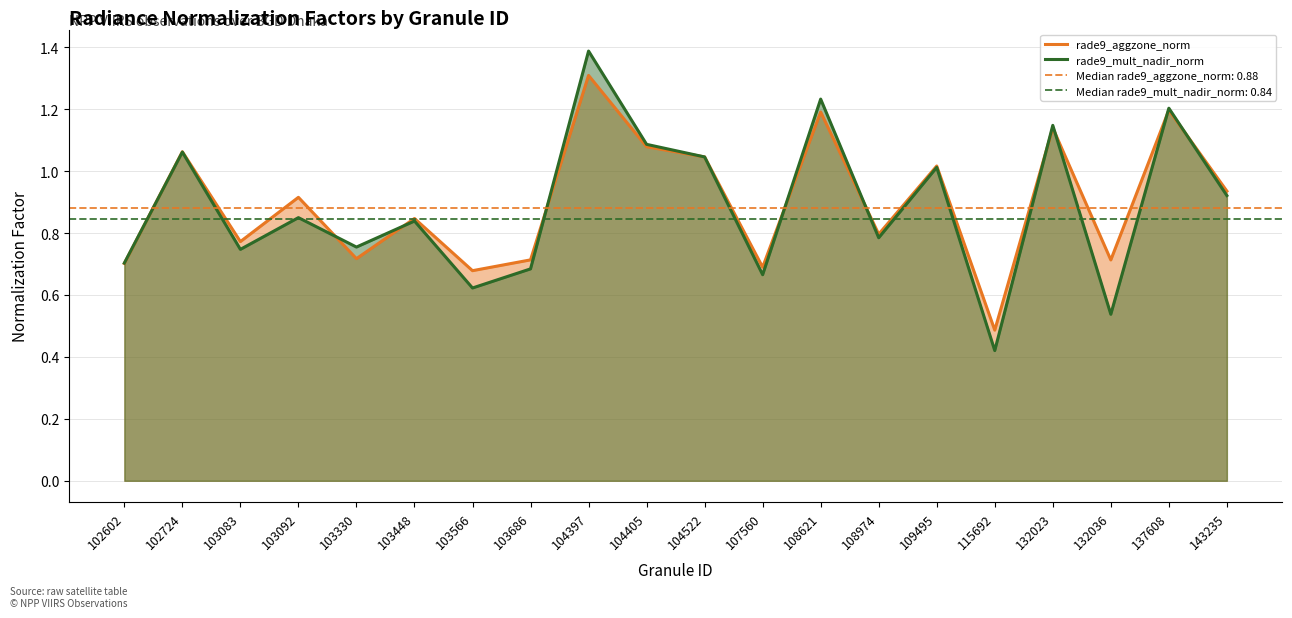

Rank the series by their average value, from lowest to highest.

rade9_mult_nadir_norm, rade9_aggzone_norm